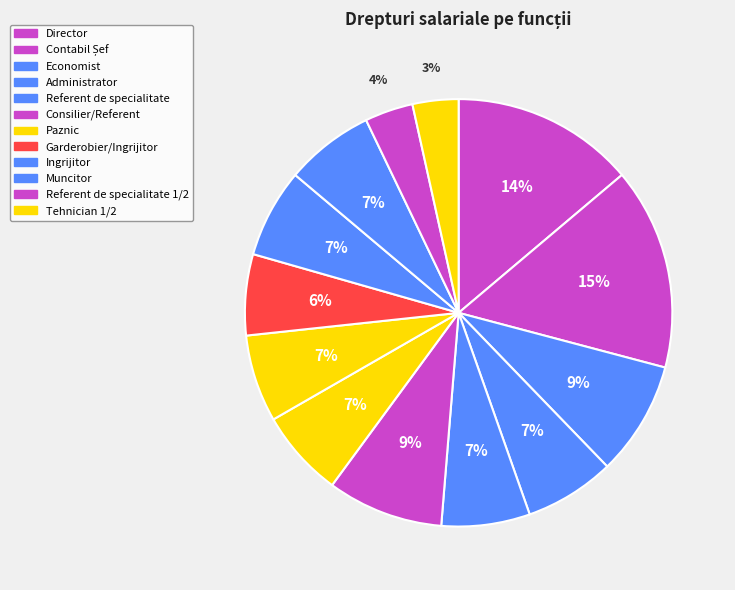

How many slices are in this pie chart?

13